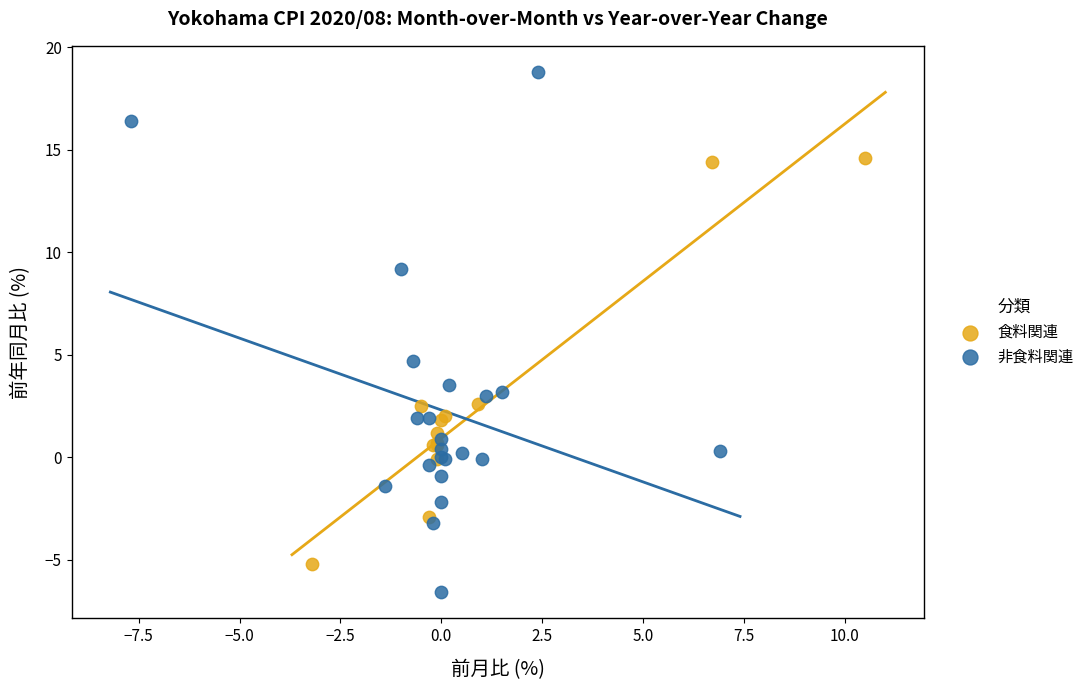

Which series contains the highest Y value?

非食料関連